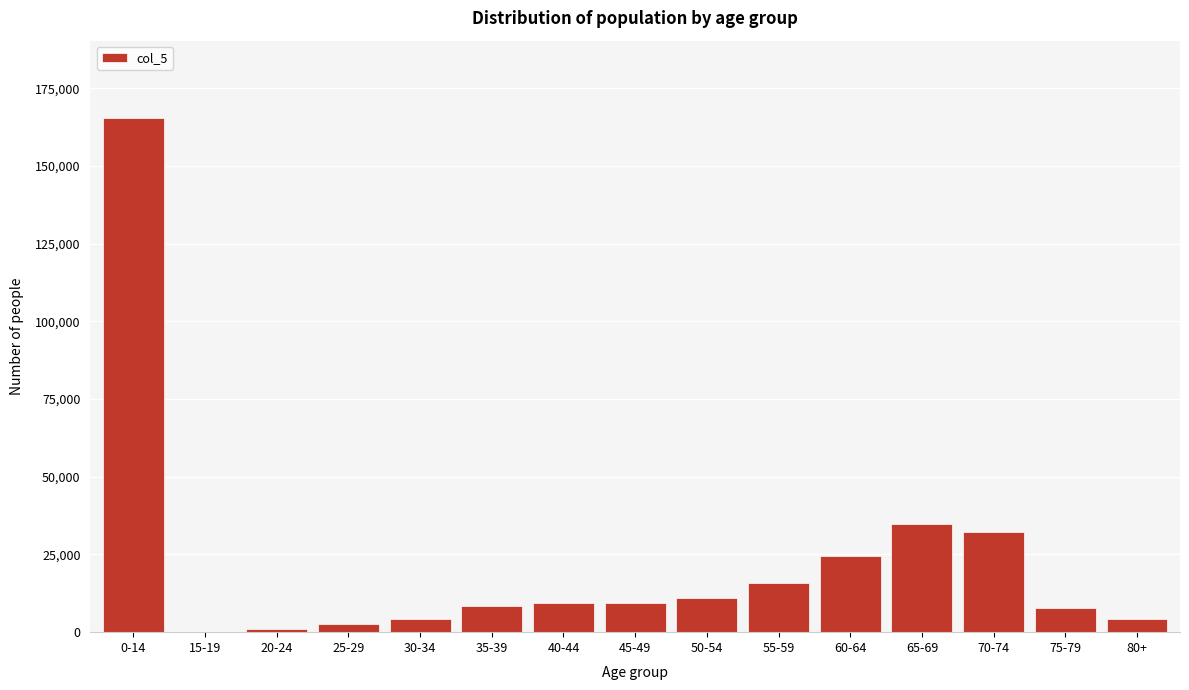

Which category has the highest value across all series?

0-14